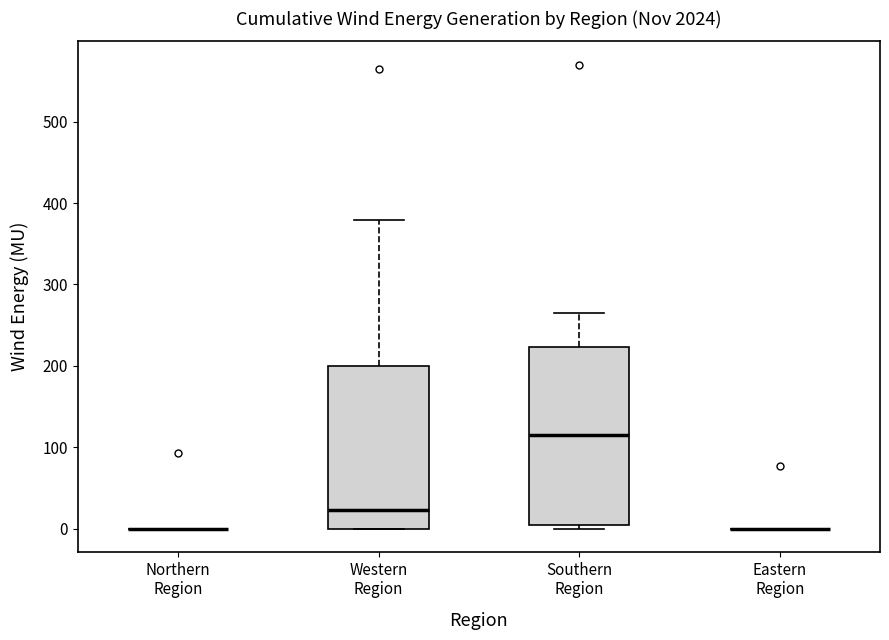

Reading left to right, transcribe this box plot: for each box, give where its median line is, the range the box spans, and where its two whiskers end, as read against the y-axis. The values are not printed on the chart, so give them approximately, as read against the axis.

Northern Region: box collapsed to a line at 0, whiskers 0 to 0
Western Region: median 20, box 0 to 200, whiskers 0 to 380
Southern Region: median 110, box 0 to 220, whiskers 0 (just below the box's lower edge) to 270
Eastern Region: box collapsed to a line at 0, whiskers 0 to 0